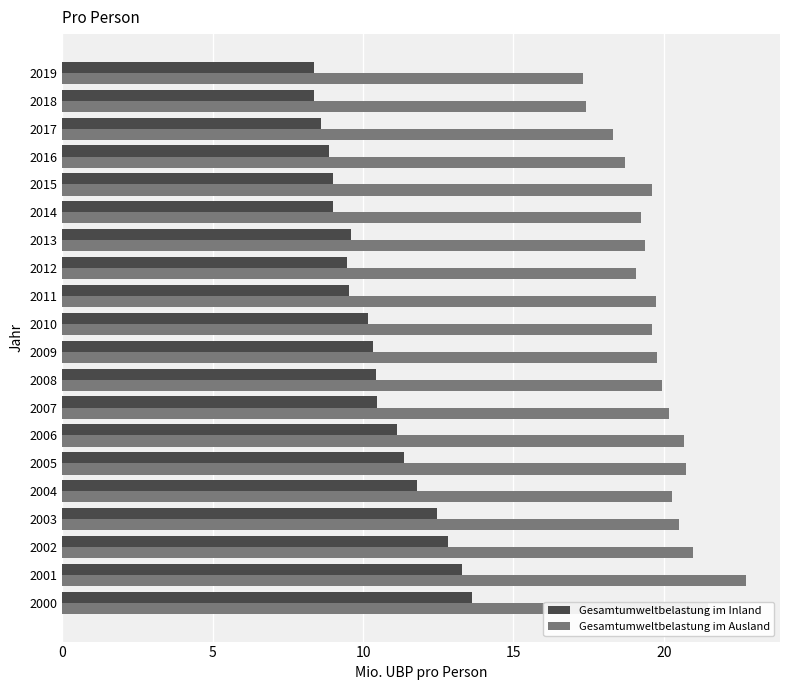

What are all the series names shown in the legend?

Gesamtumweltbelastung im Inland, Gesamtumweltbelastung im Ausland